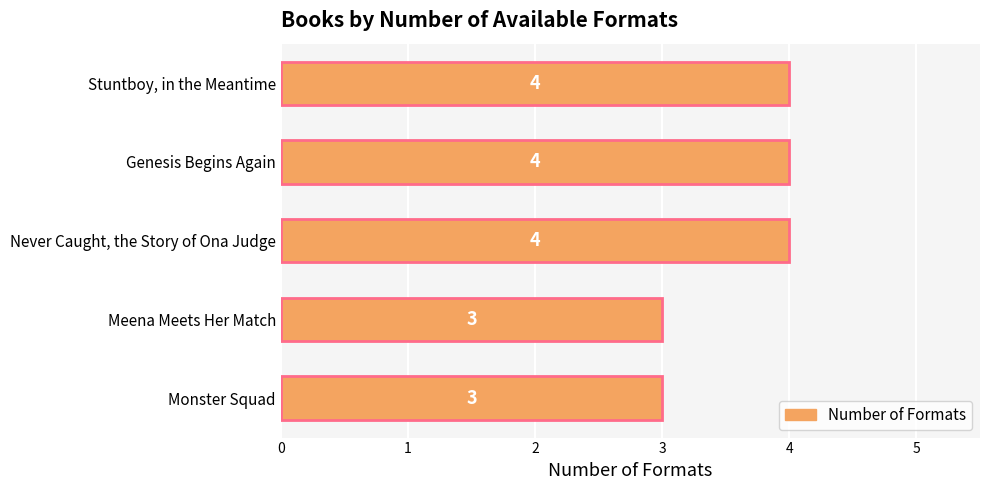

Reading bottom to top, what are all the values shown in this chart?

Monster Squad=3	Meena Meets Her Match=3	Never Caught, the Story of Ona Judge=4	Genesis Begins Again=4	Stuntboy, in the Meantime=4